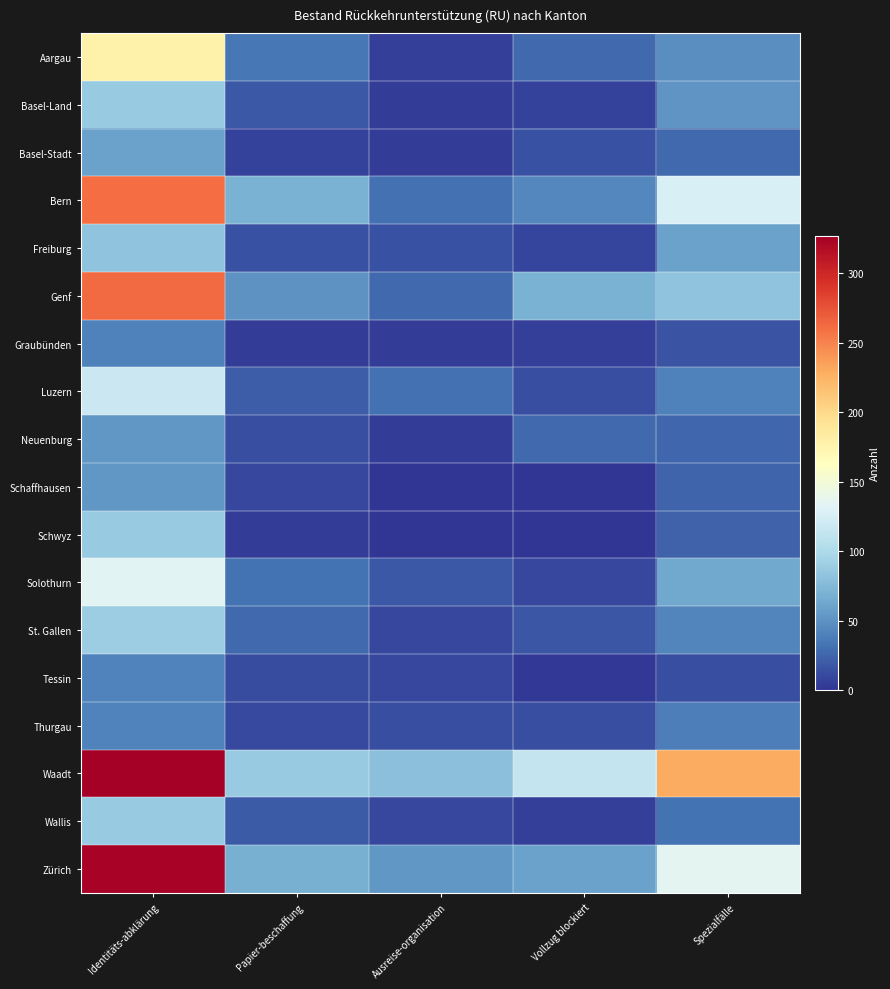

What is the total value across all series at Identitäts-abklärung?

2325